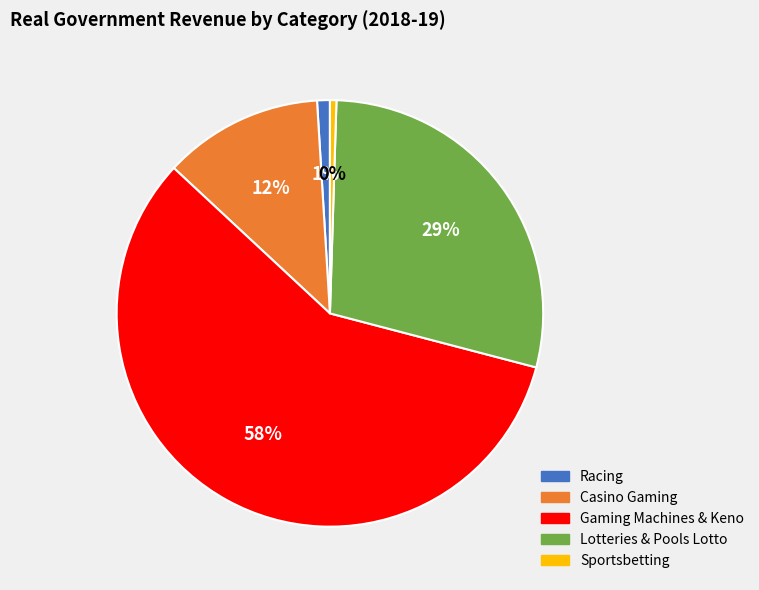

To the nearest percent, what is the combined percentage of Casino Gaming and Lotteries & Pools Lotto?

41%